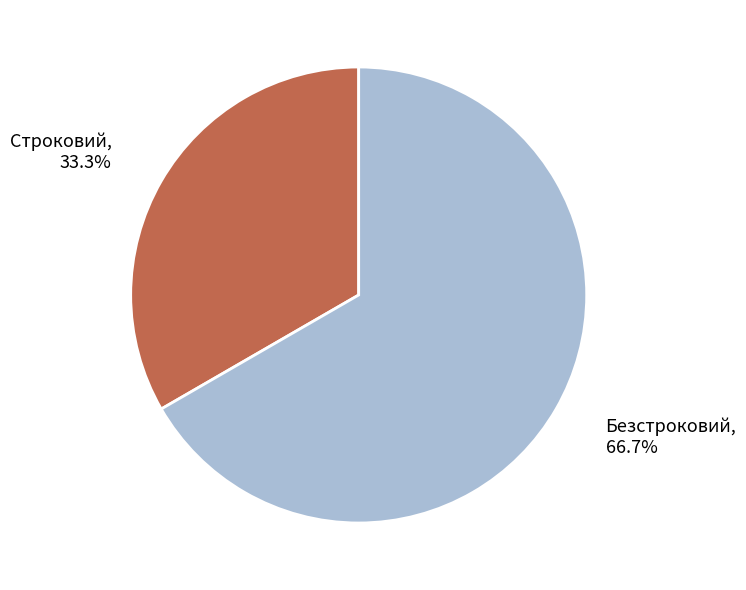

Does any single category account for the majority?

Yes